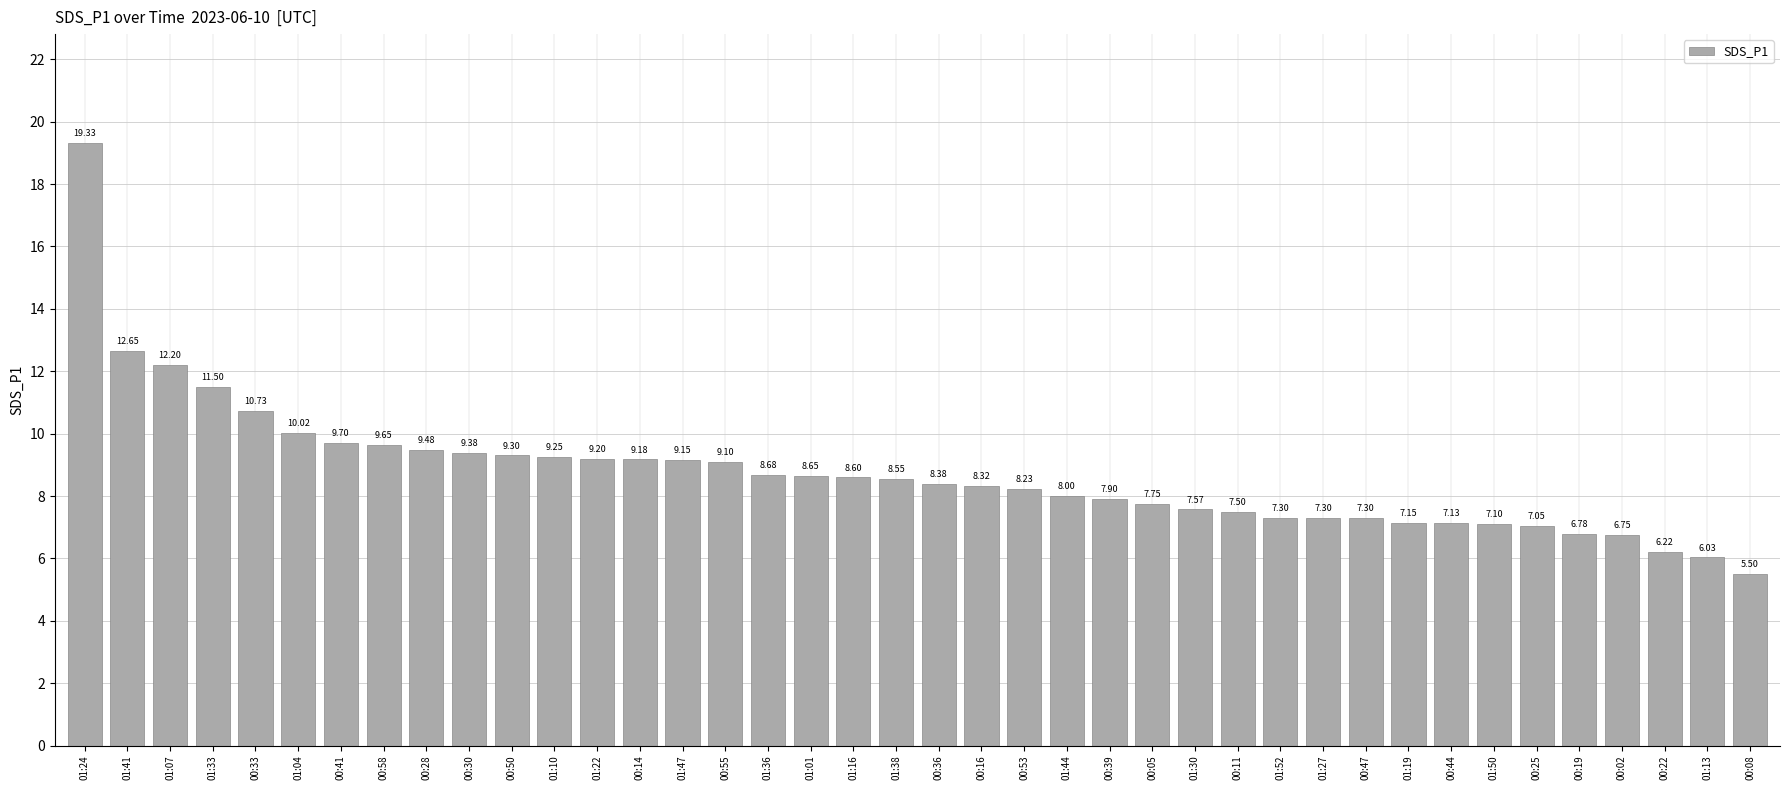

What position from the right is 00:11?

13